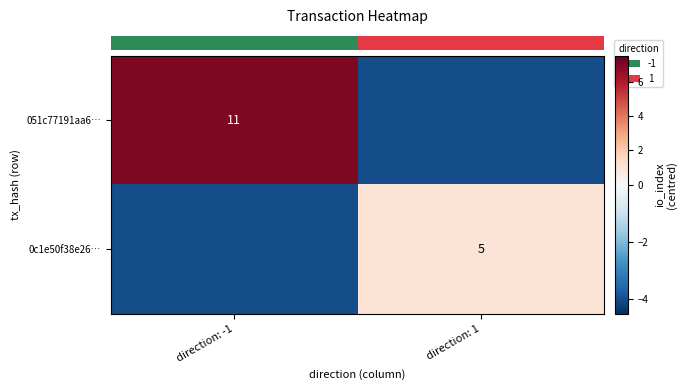

How many series are shown in this chart?

2